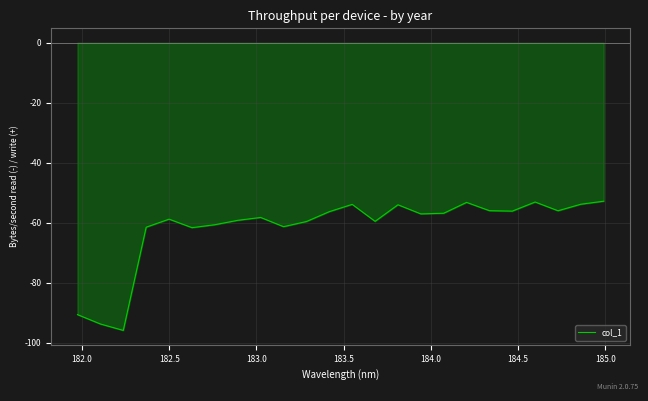

What is the smallest value displayed?

-95.9